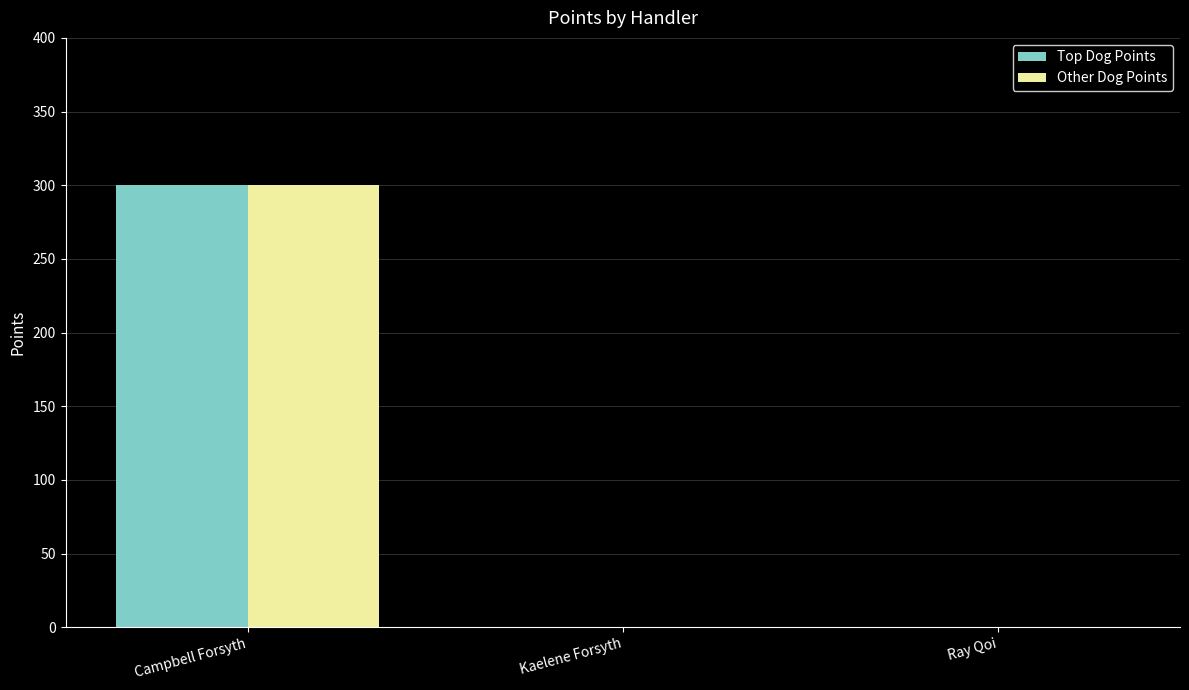

Is the value of Other Dog Points at Campbell Forsyth greater than the value of Top Dog Points at Kaelene Forsyth?

Yes